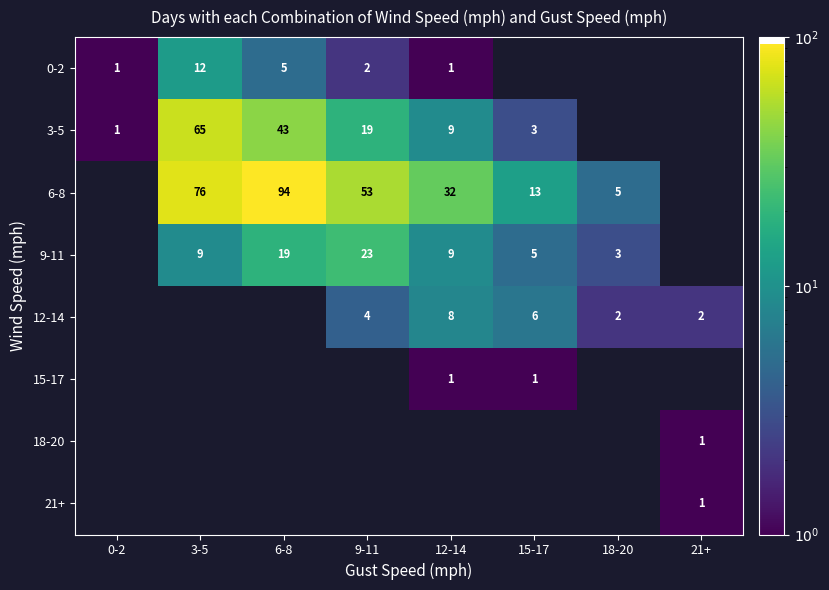

What is the maximum value shown in the chart?

94.0